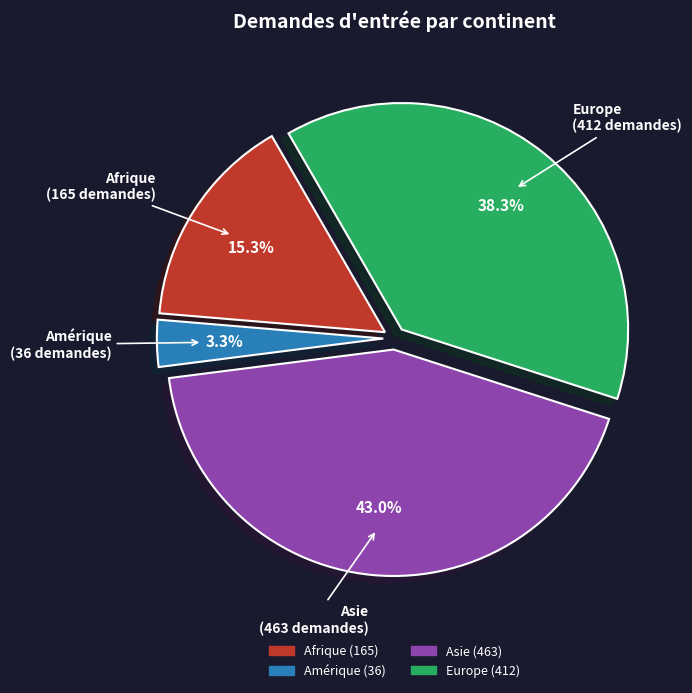

Does any single category account for the majority?

No